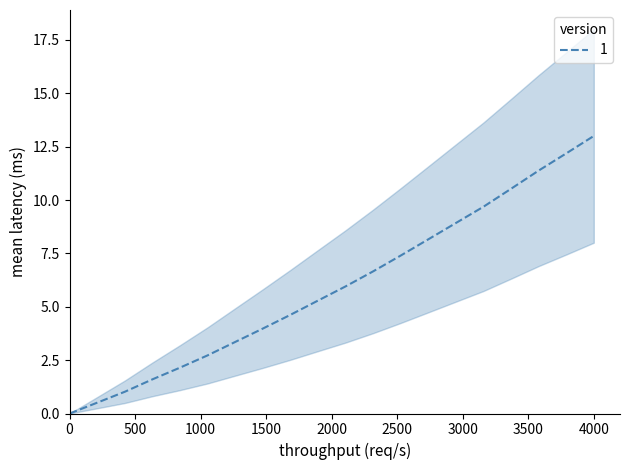

What is the maximum value shown in the chart?

13.0